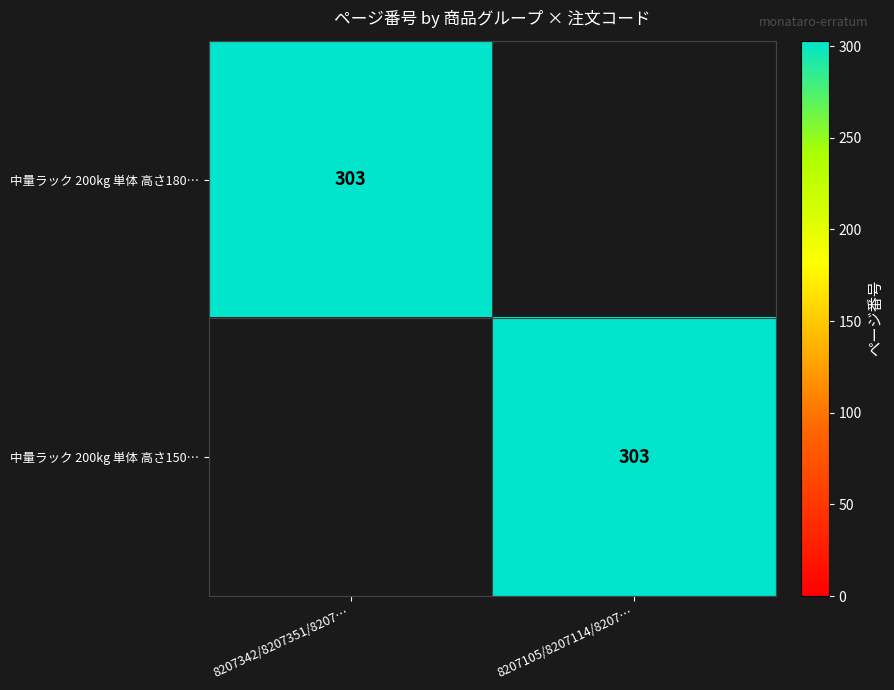

The 中量ラック 200kg 単体 高さ150… series shows 446 at 8207105/8207114/8207…. True or false?

False